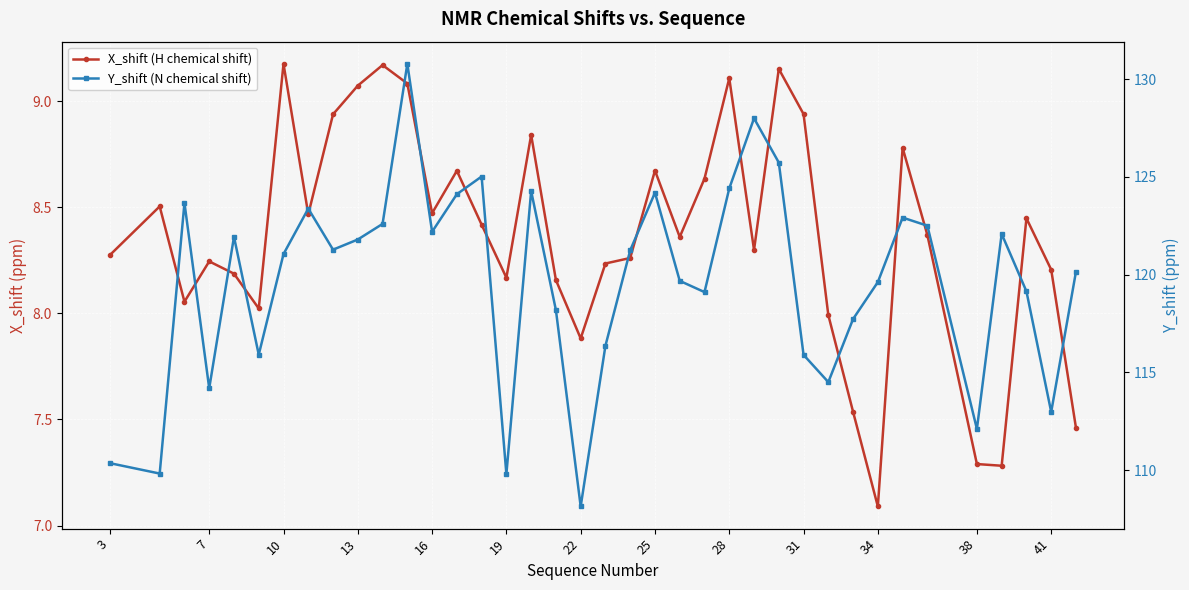

What is the difference between the maximum and second lowest values in the Y_shift (N chemical shift) series?

21.0